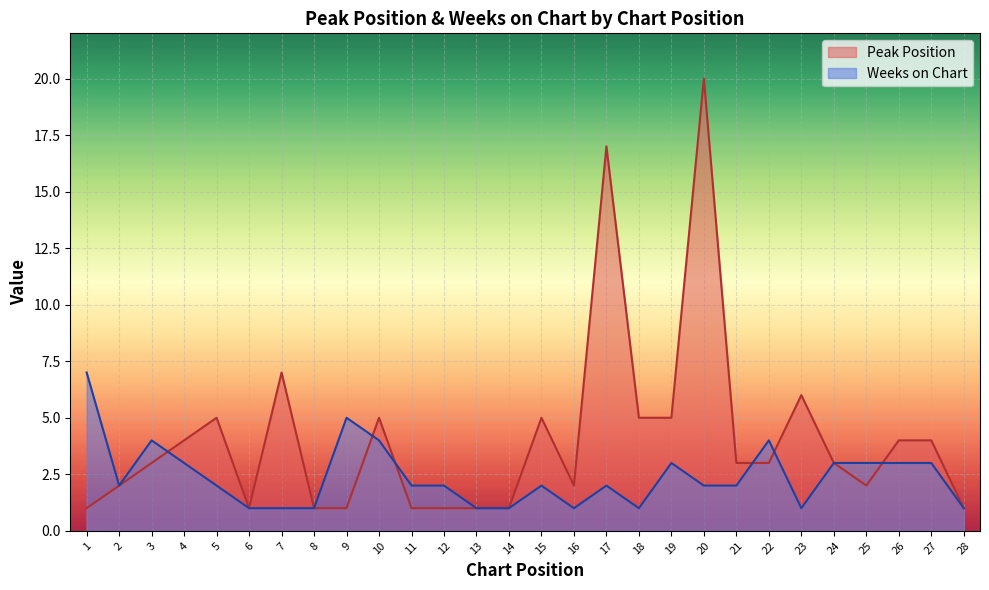

At 13, list the series in order from largest to smallest.

Peak Position, Weeks on Chart